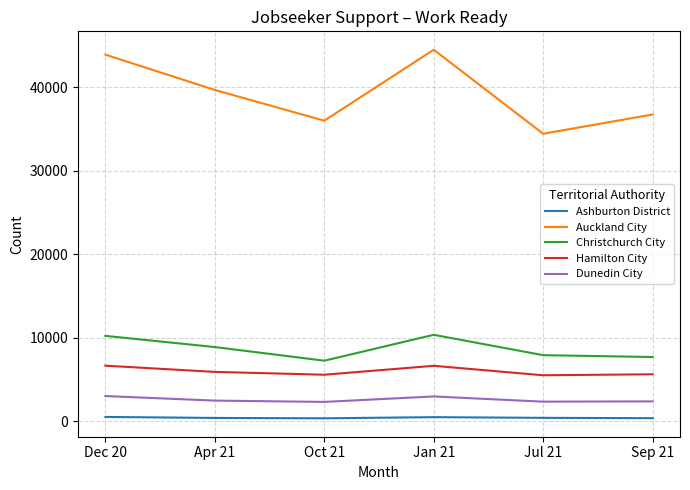

What are all the series names shown in the legend?

Ashburton District, Auckland City, Christchurch City, Hamilton City, Dunedin City